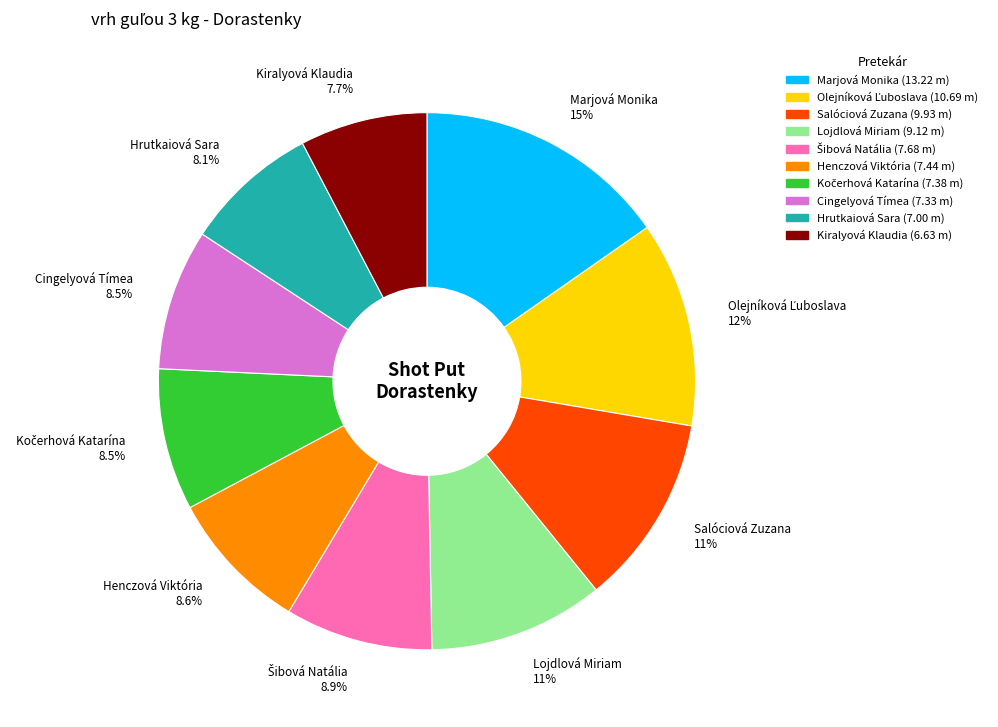

To the nearest percent, what is the difference between the largest and smallest slice percentages?

8%